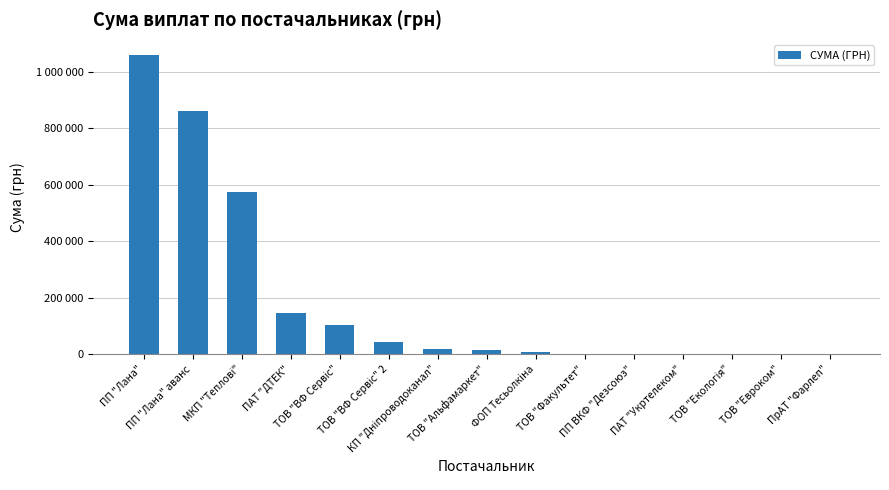

The value at ПП ВКФ "Дезсоюз" is 1485.0. True or false?

False